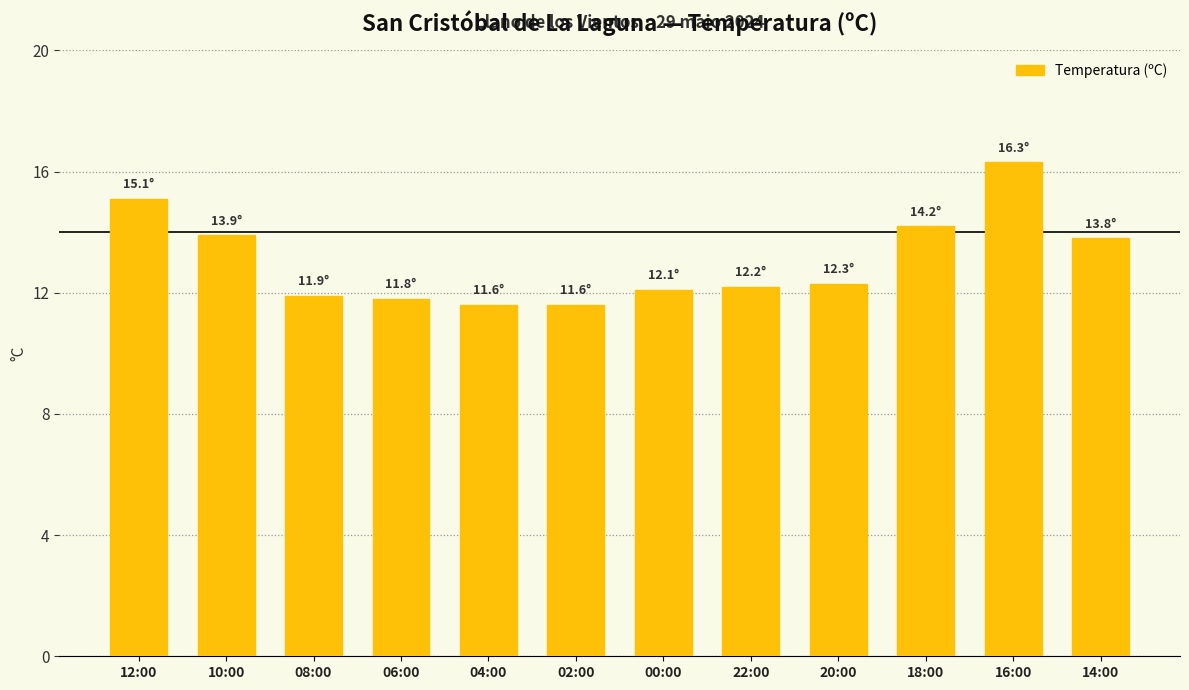

What is the minimum value shown in the chart?

11.6